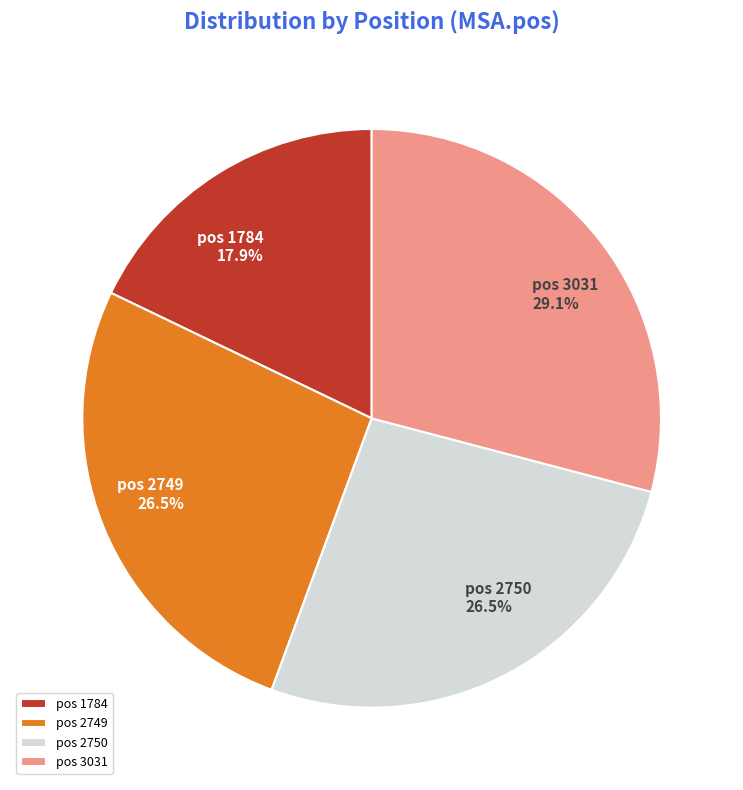

Does any single category account for the majority?

No